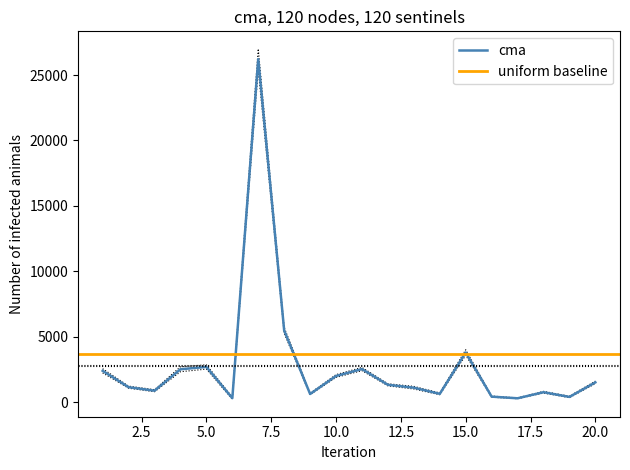

What is the average value?

2846.1